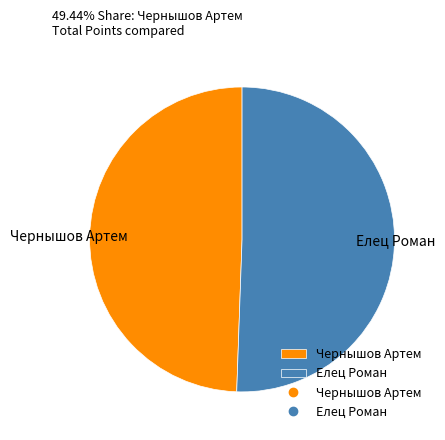

Does any single category account for the majority?

Yes